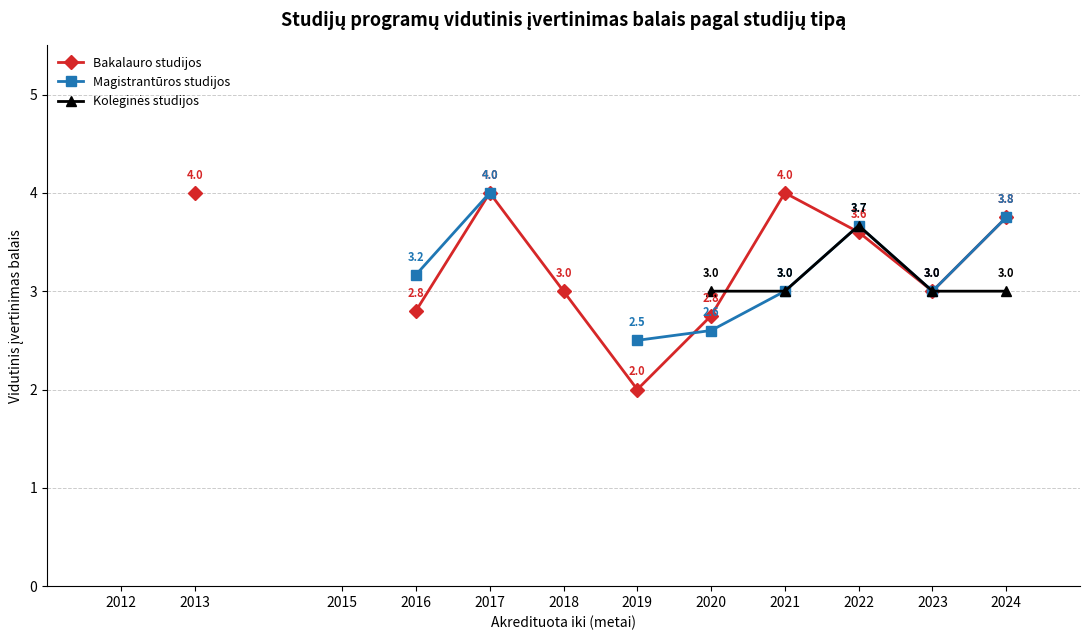

What is the value of the Magistrantūros studijos point at the 10th from the left?

3.7